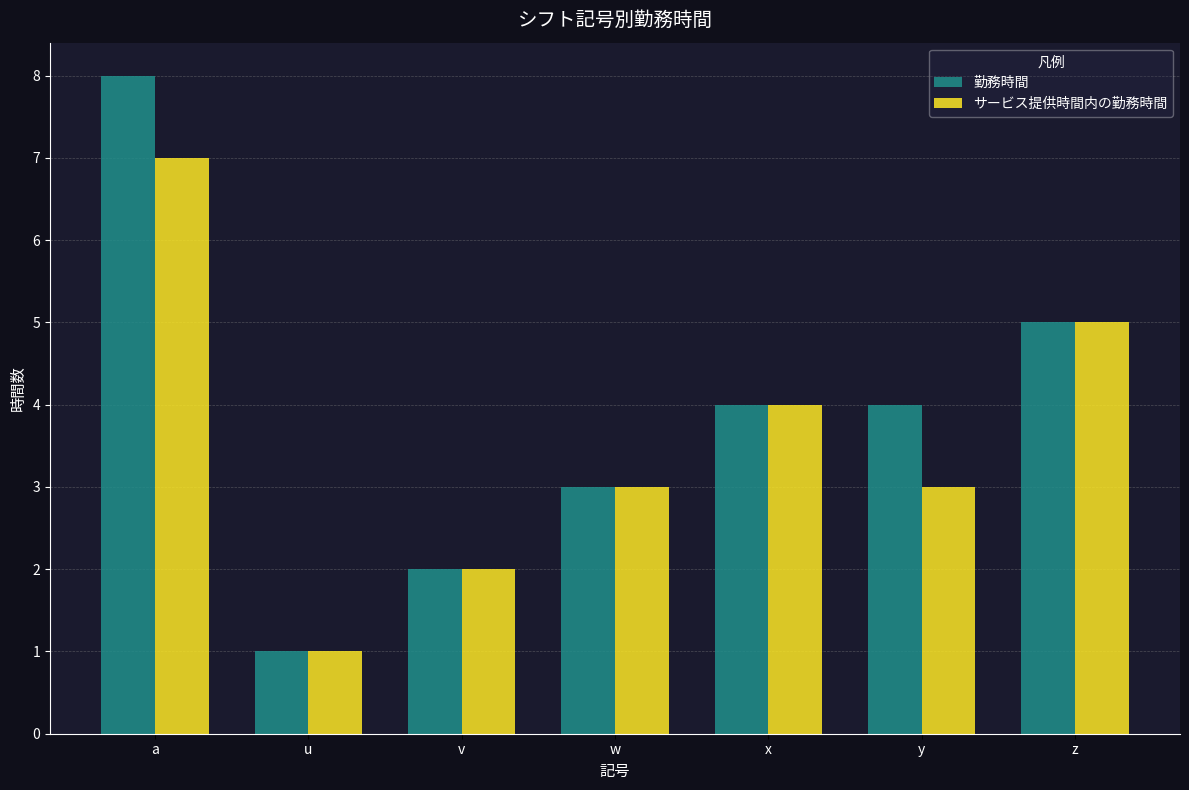

Count the サービス提供時間内の勤務時間 values in the range 2 to 5.

5